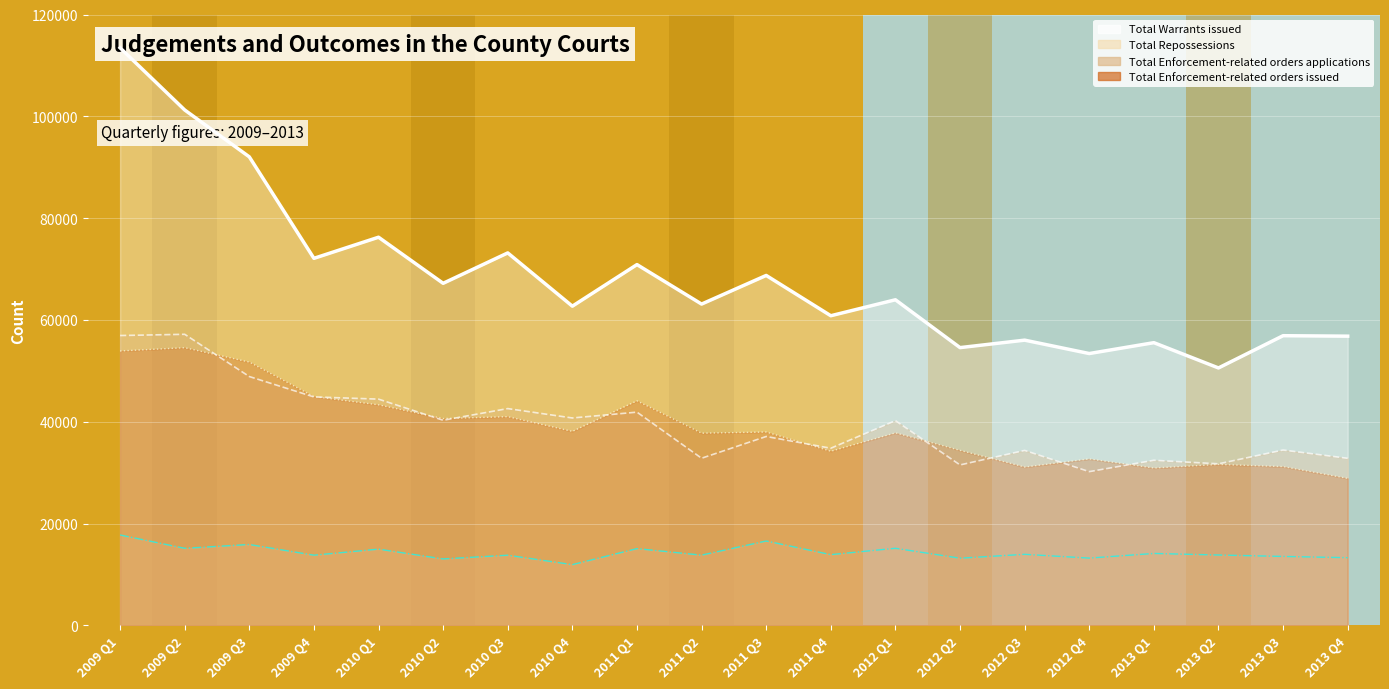

What are all the series names shown in the legend?

Total Warrants issued, Total Repossessions, Total Enforcement-related orders applications, Total Enforcement-related orders issued